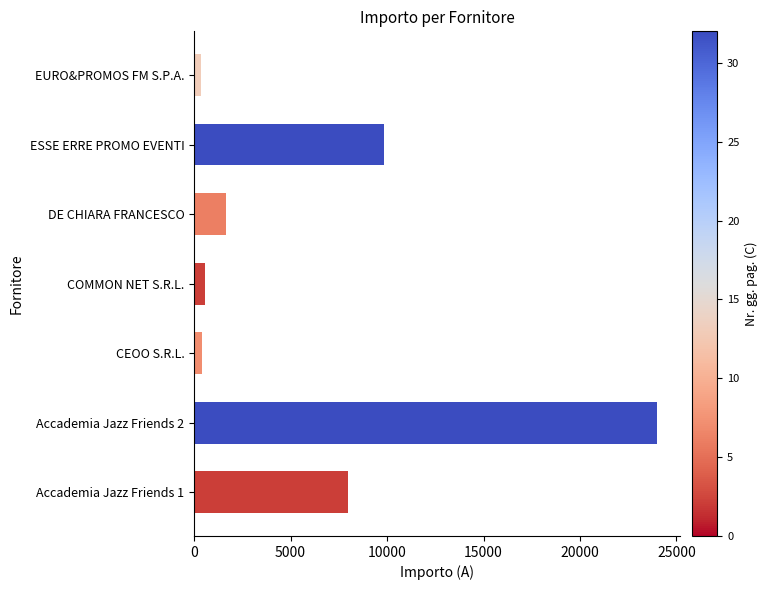

At which category does the chart reach its peak across all series?

Accademia Jazz Friends 2